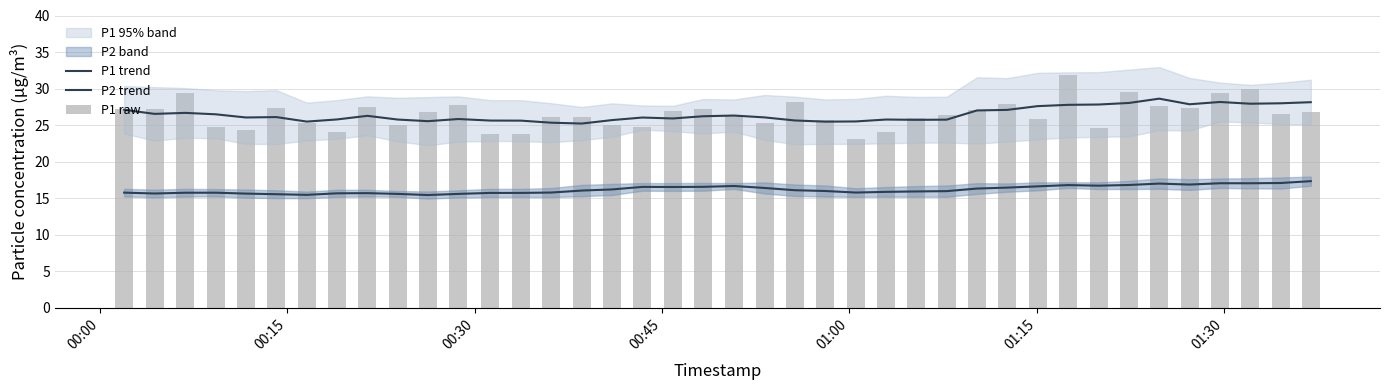

How many data points in P1 trend are above 26?

23